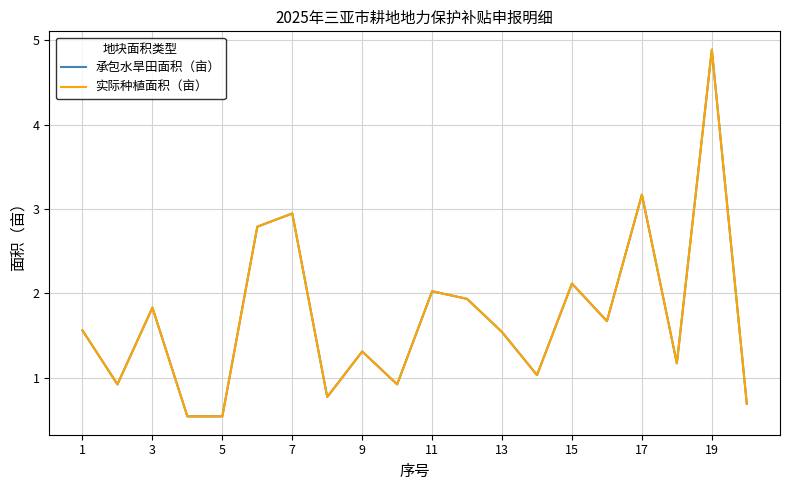

Is this an area chart (filled region under the line)?

No